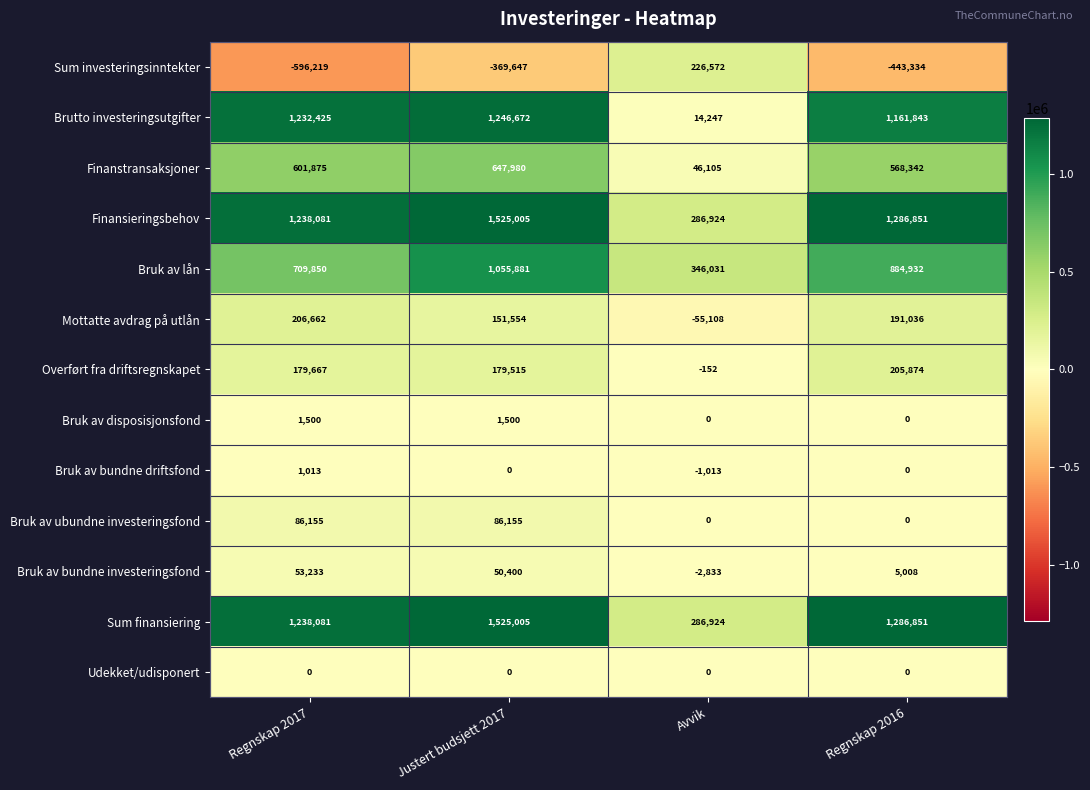

How many positive values does the Bruk av bundne investeringsfond series have?

3